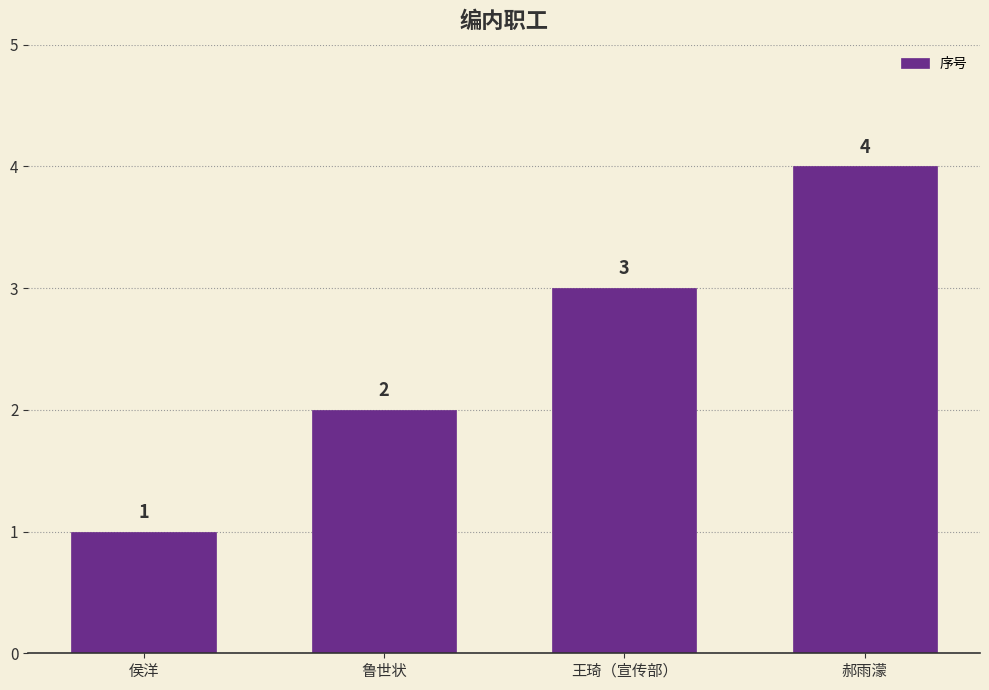

How many data points does each series have?

4